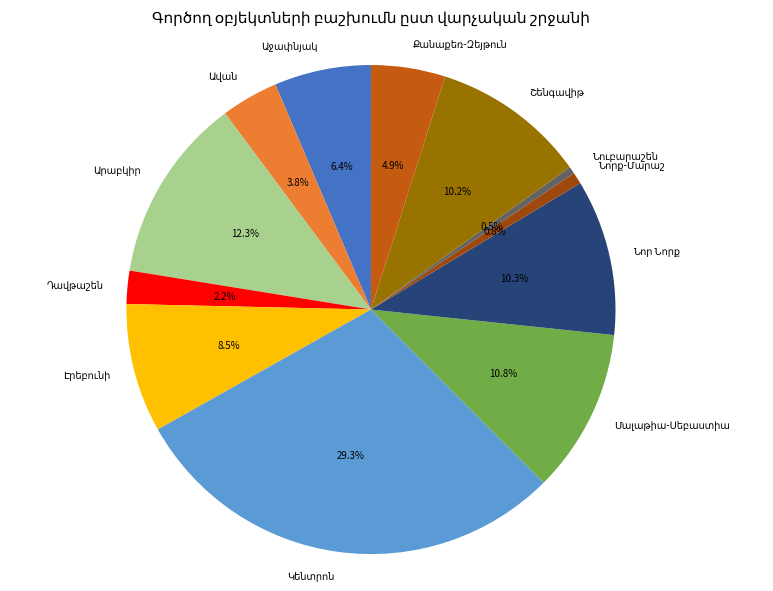

Is there a majority slice in this chart?

No